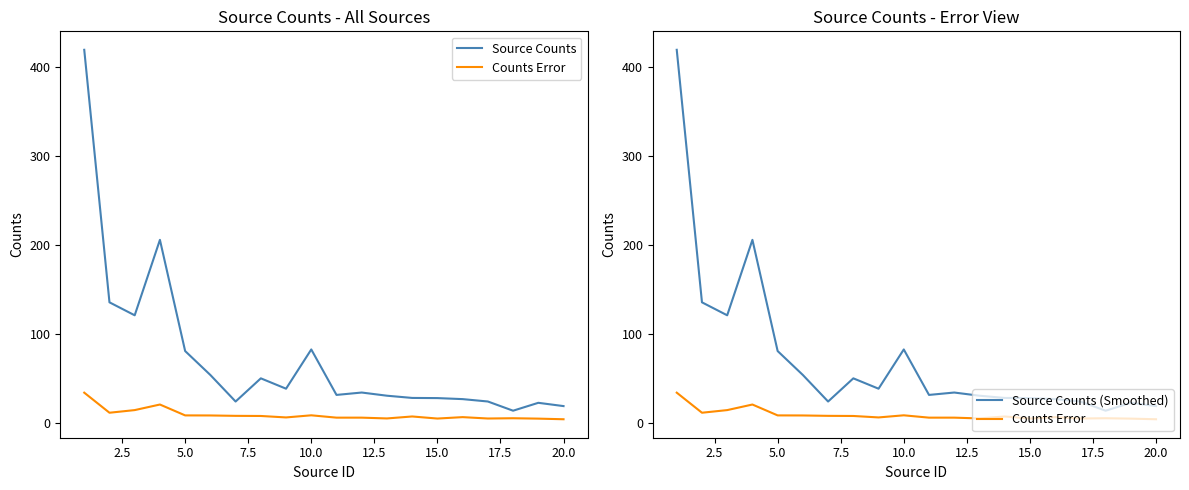

Does the chart have visible grid lines?

No